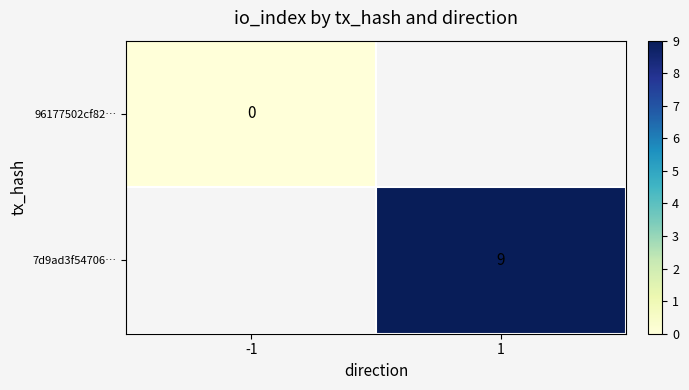

Is it true that 7d9ad3f54706… equals 9 at 1?

True